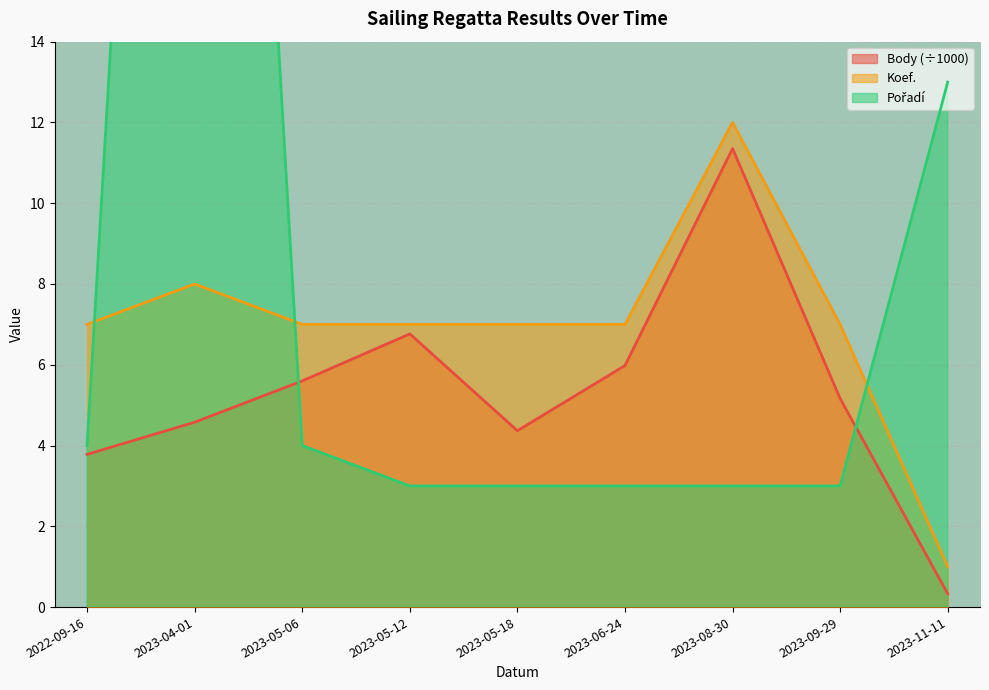

What is the difference between the Pořadí values at 2023-09-29 and 2023-05-06?

1.0